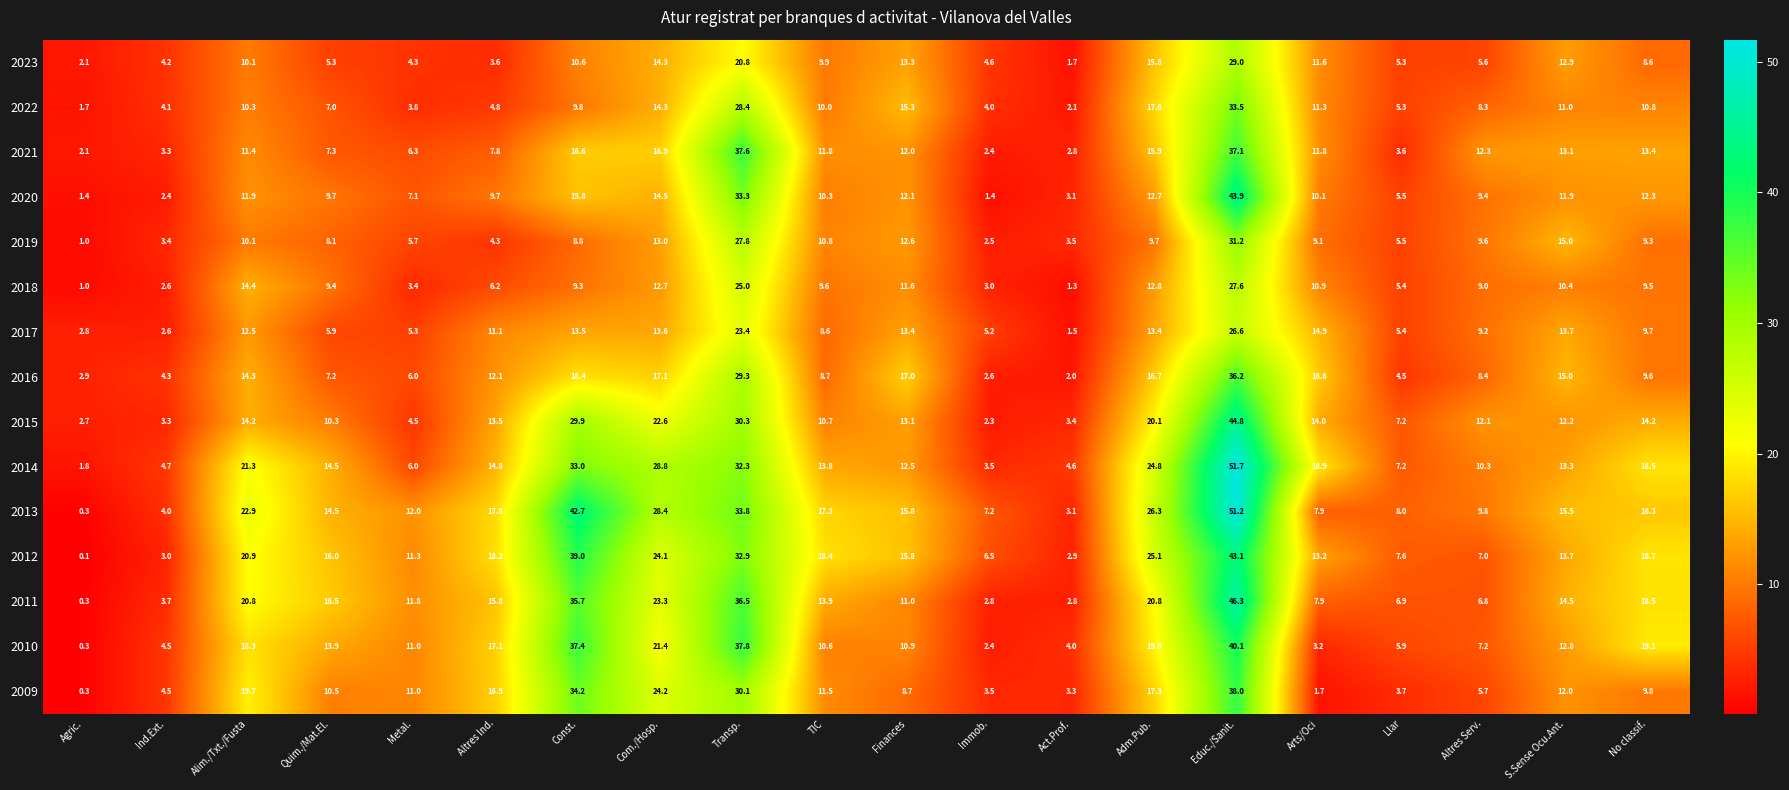

Rank the series by their maximum value, from lowest to highest.

2017, 2018, 2023, 2019, 2022, 2016, 2021, 2009, 2010, 2012, 2020, 2015, 2011, 2013, 2014